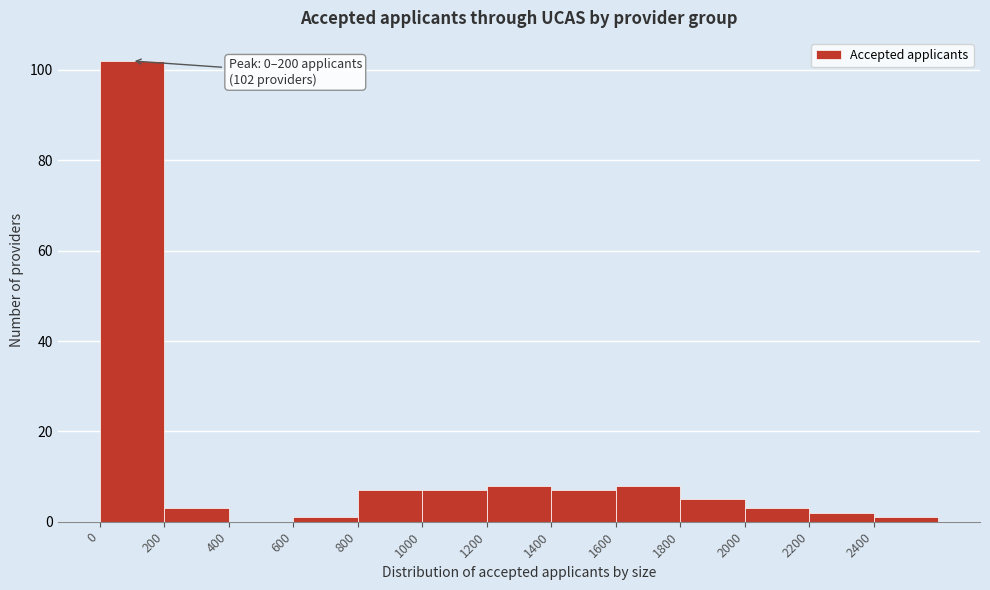

Which range on the x-axis has the tallest bar?

0 to 200